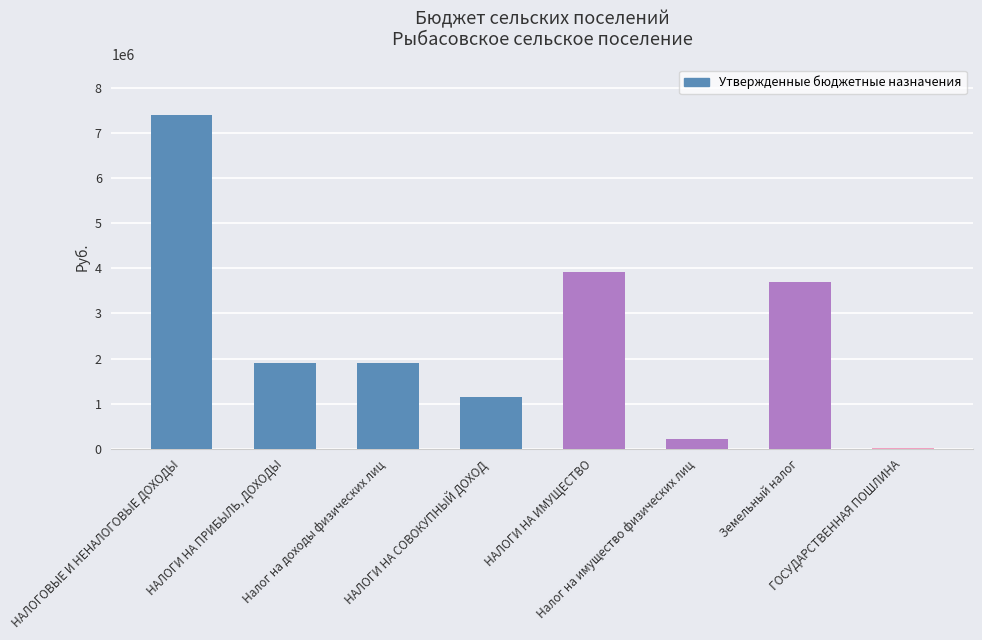

What is the change in value from Налог на имущество физических лиц to ГОСУДАРСТВЕННАЯ ПОШЛИНА?

-202800